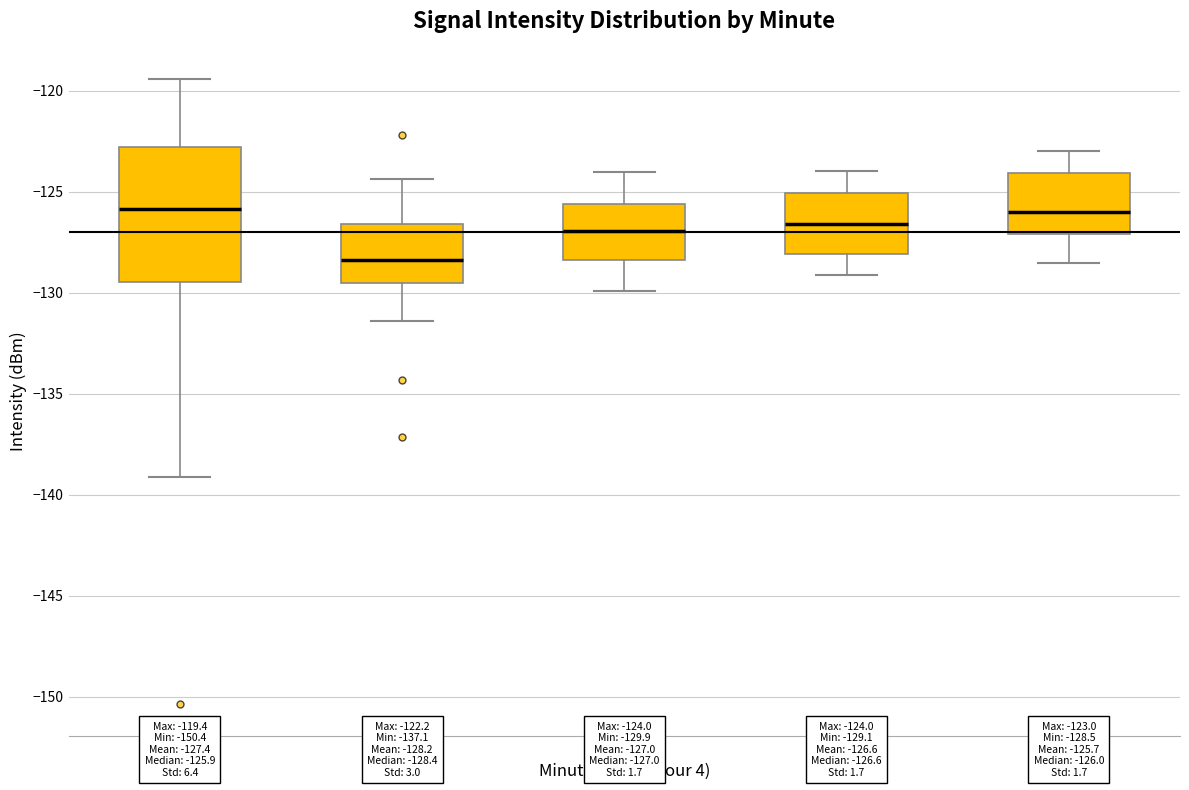

Comparing the boxes themselves (not the whiskers), which one is the tallest?

Minute 0